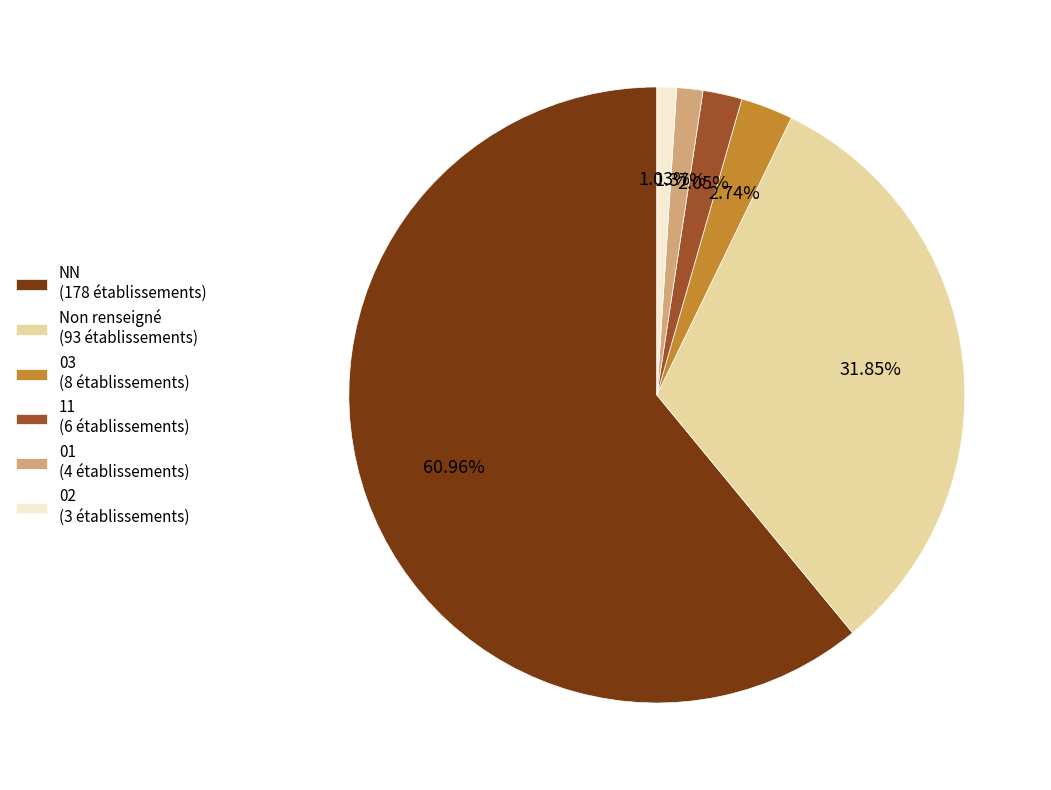

Combined, do Non renseigné (93 établissements) and 02 (3 établissements) account for over 50%?

No